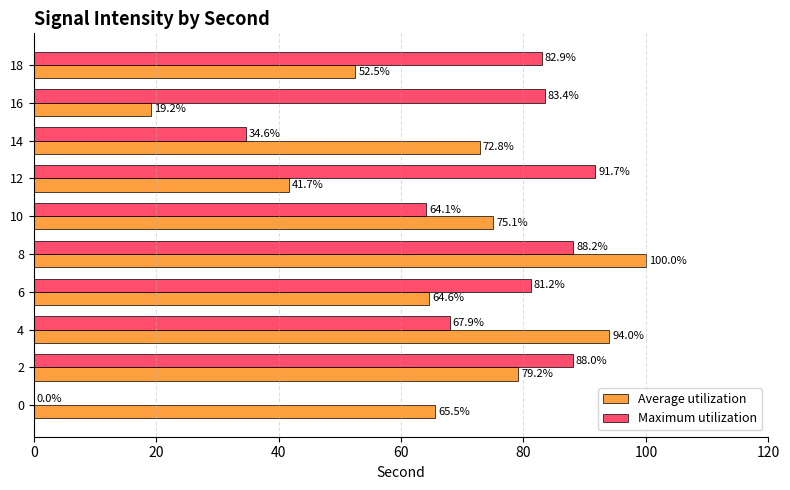

Which series changed the most between 0 and 2?

Maximum utilization